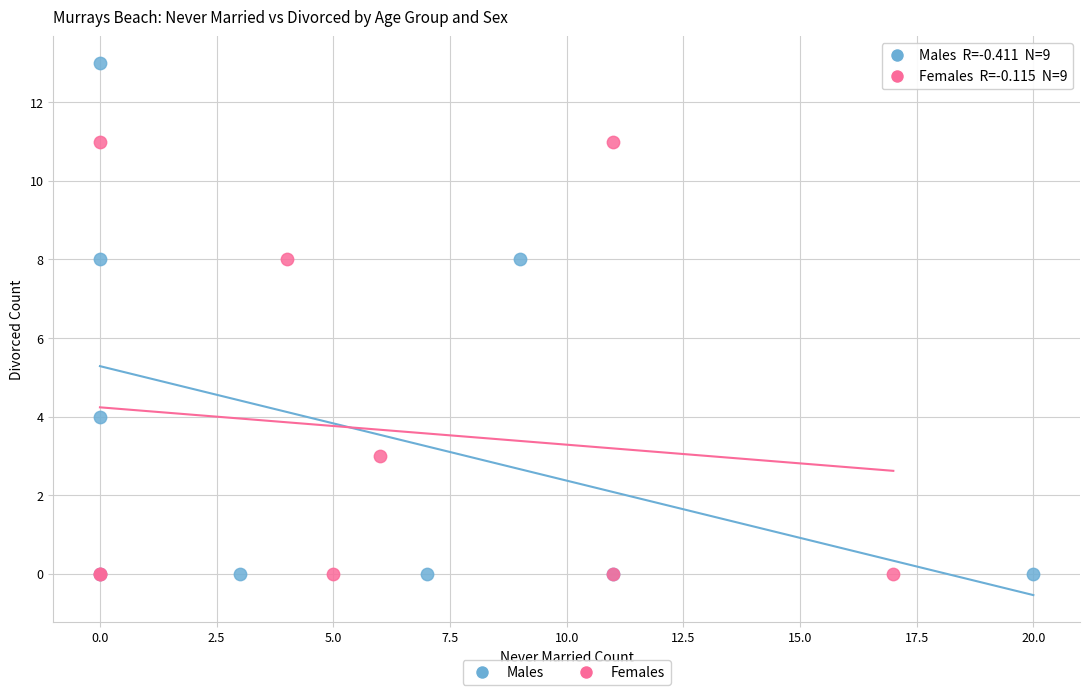

What are all the series names shown in the legend?

Males, Females